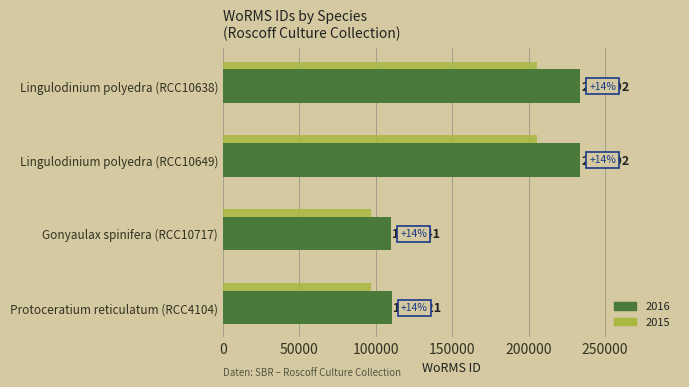

What is the greatest value displayed?

233592.0